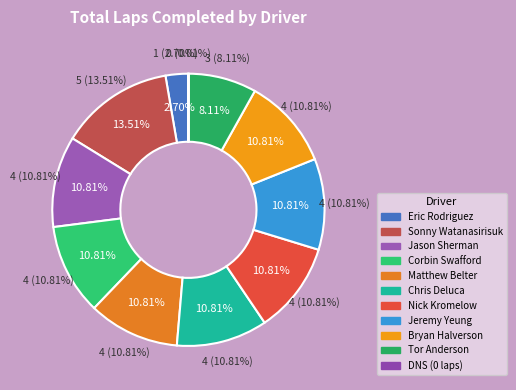

What is the total percentage of Jeremy Yeung and Eric Rodriguez?

13.5%